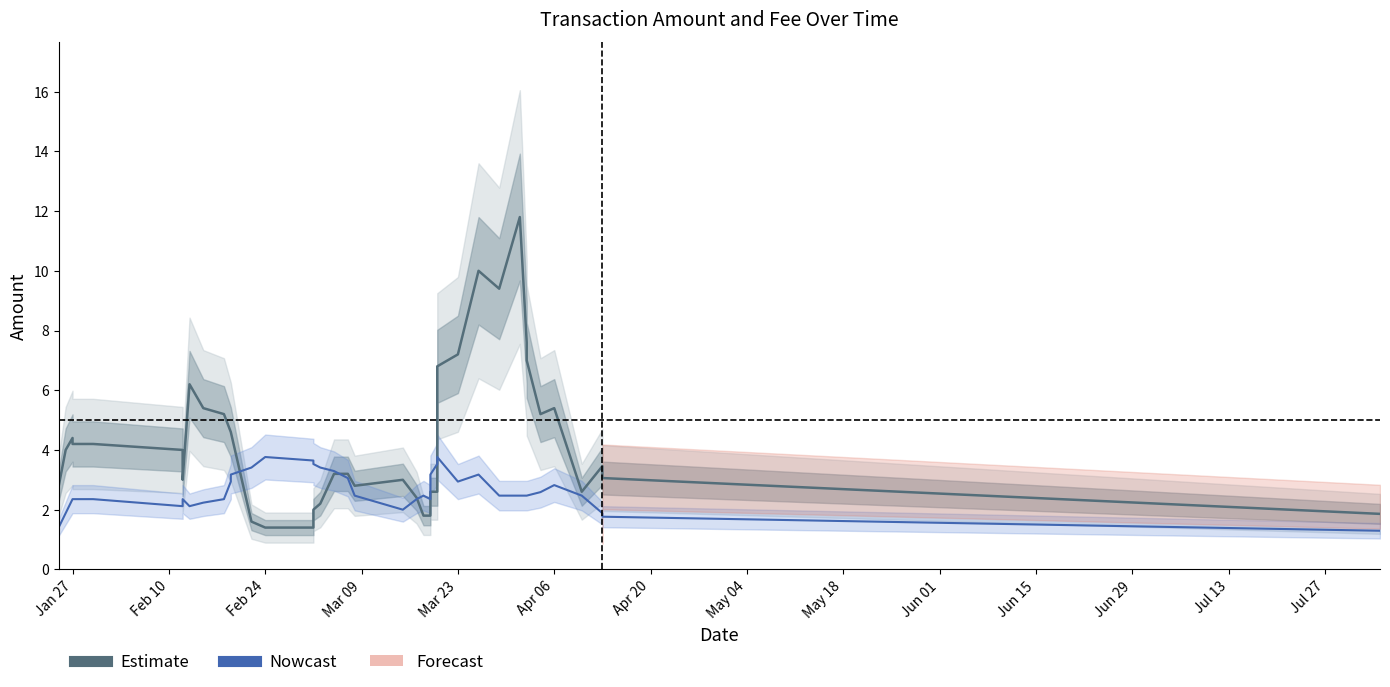

How many times do Amount (Estimate) and Fee (Nowcast) cross each other?

4